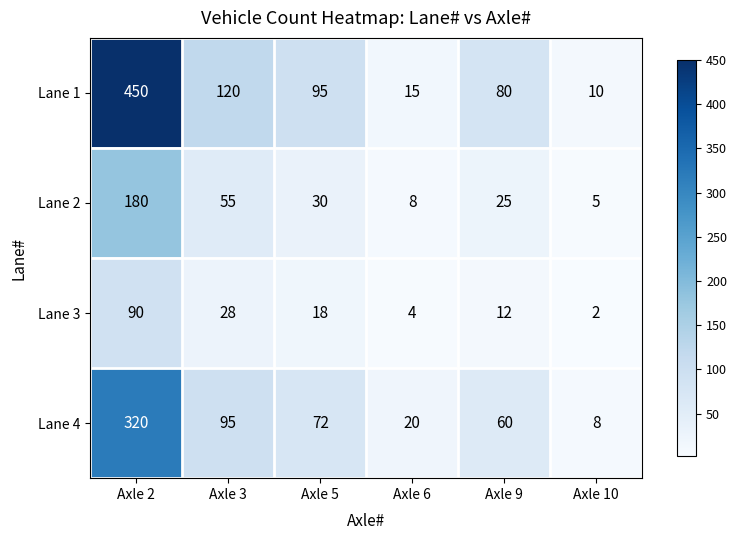

What is the maximum value shown in the chart?

450